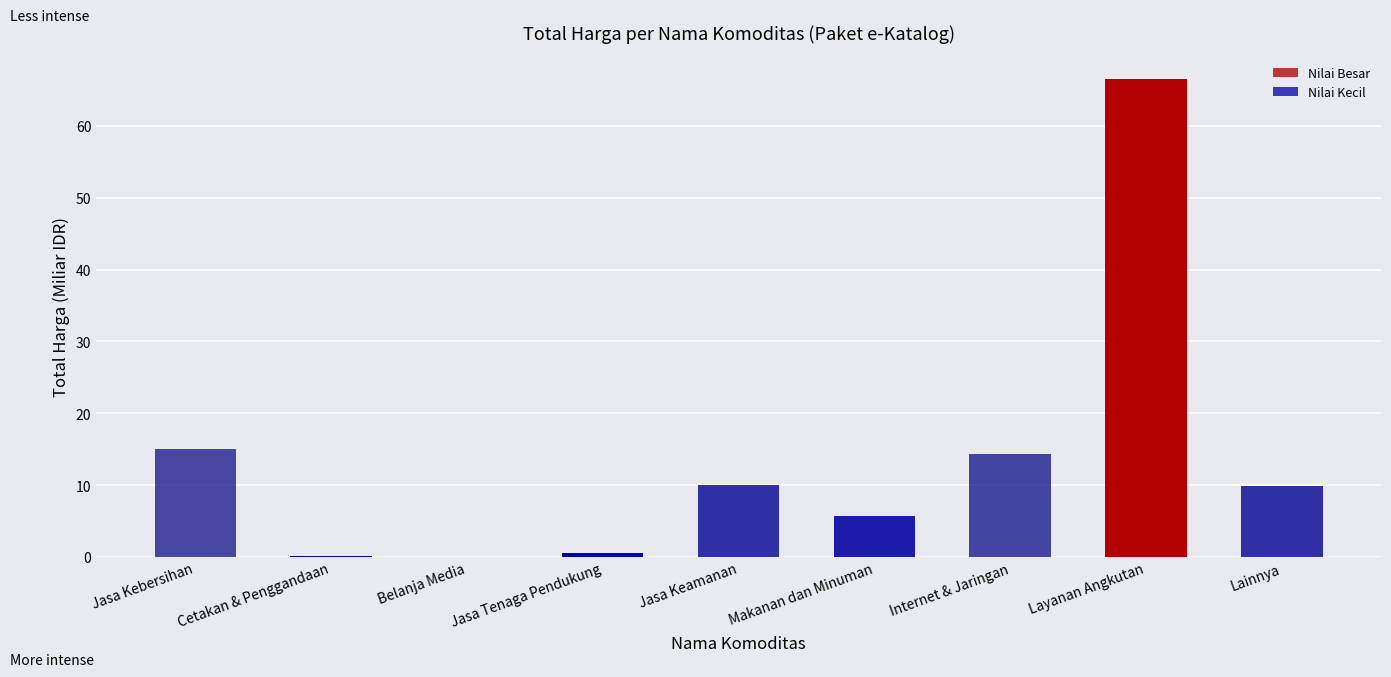

What is the greatest value displayed?

66.5